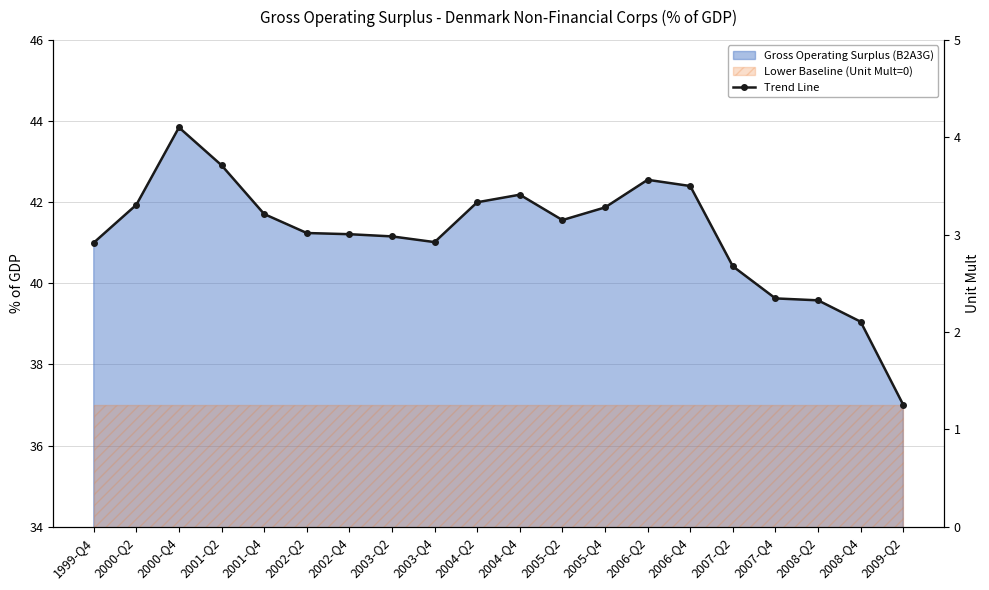

How many values exceed 41?

15